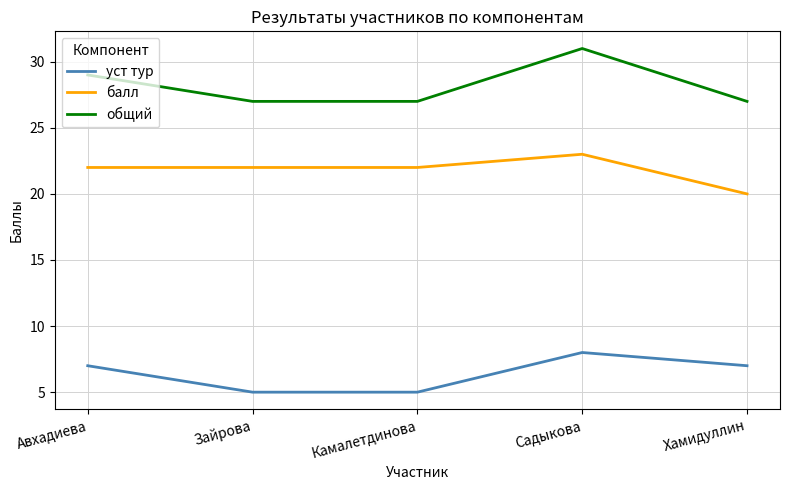

What is the spread (max minus min) of values at Авхадиева?

22